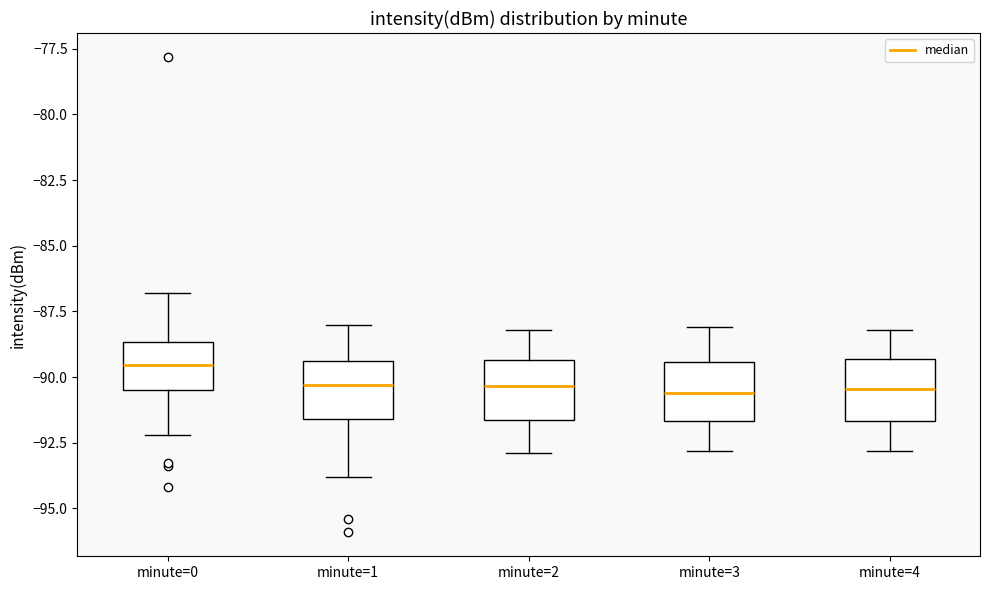

Reading left to right, transcribe this box plot: for each box, give where its median line is, the range the box spans, and where its two whiskers end, as read against the y-axis. The values are not printed on the chart, so give them approximately, as read against the axis.

minute=0: median -89.5, box -90.5 to -88.5, whiskers -92.0 to -87.0
minute=1: median -90.5, box -91.5 to -89.5, whiskers -94.0 to -88.0
minute=2: median -90.5, box -91.5 to -89.5, whiskers -93.0 to -88.0
minute=3: median -90.5, box -91.5 to -89.5, whiskers -93.0 to -88.0
minute=4: median -90.5, box -91.5 to -89.5, whiskers -93.0 to -88.0